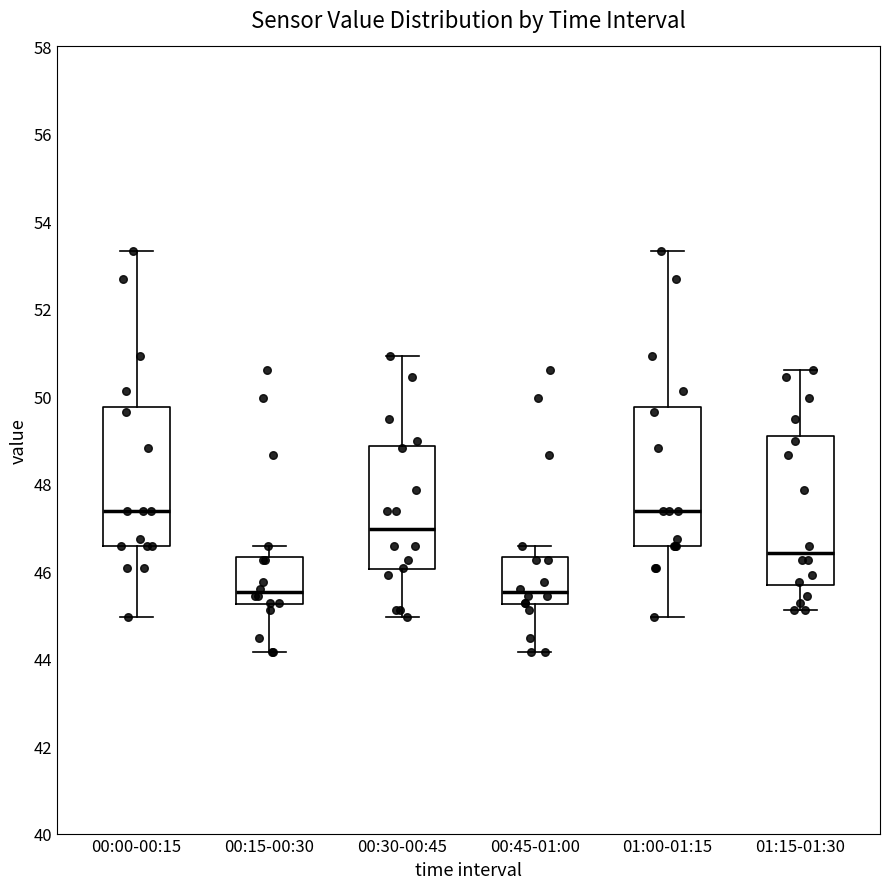

Where does the median line of the box for 00:15-00:30 sit on the y-axis? The values are not printed on the chart, so give them approximately, as read against the axis.

45.6